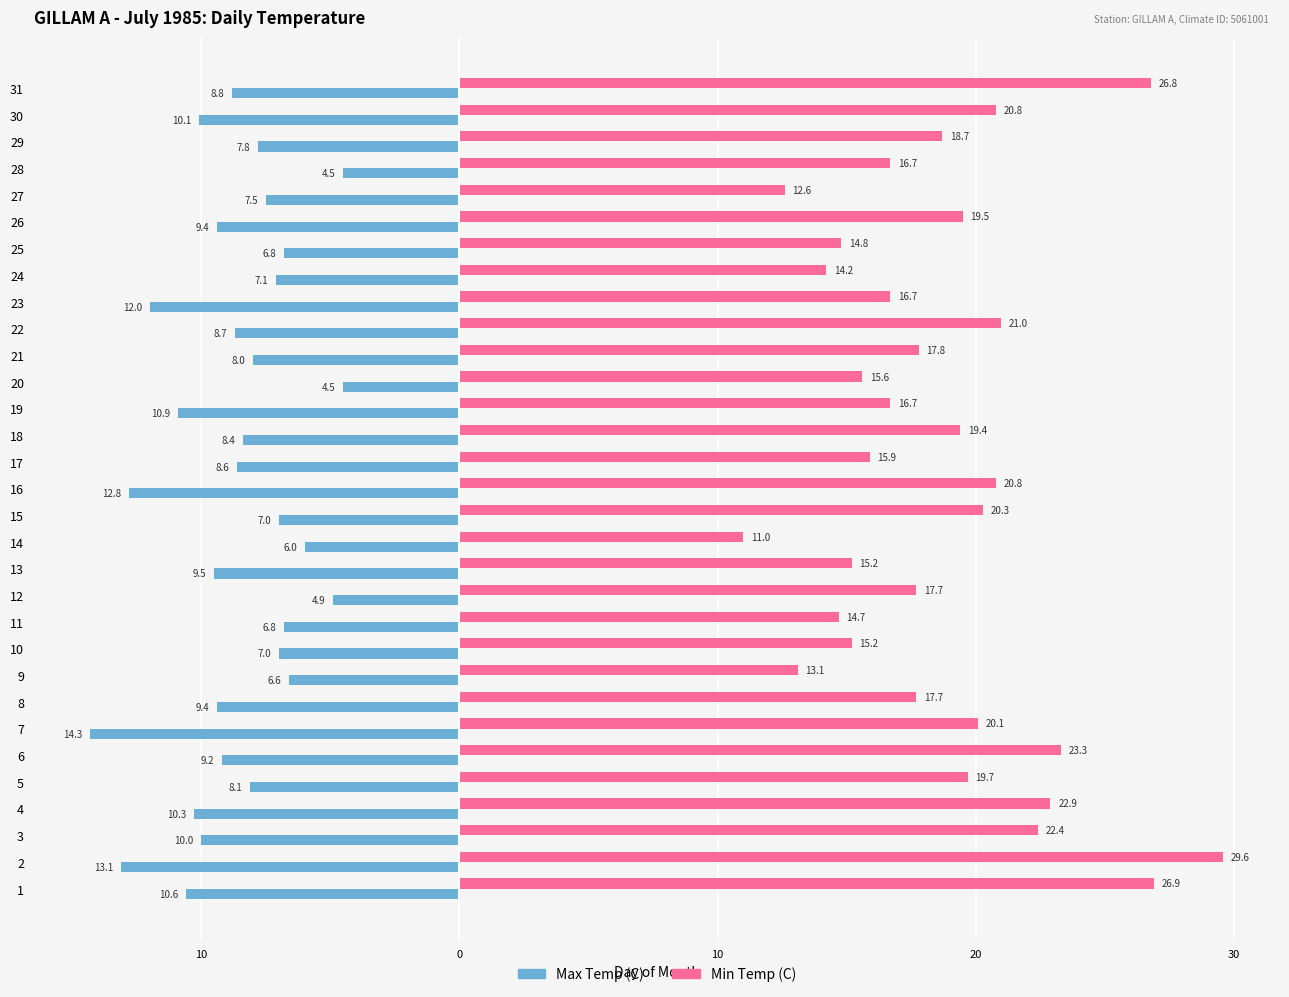

What is the maximum value shown in the chart?

29.6